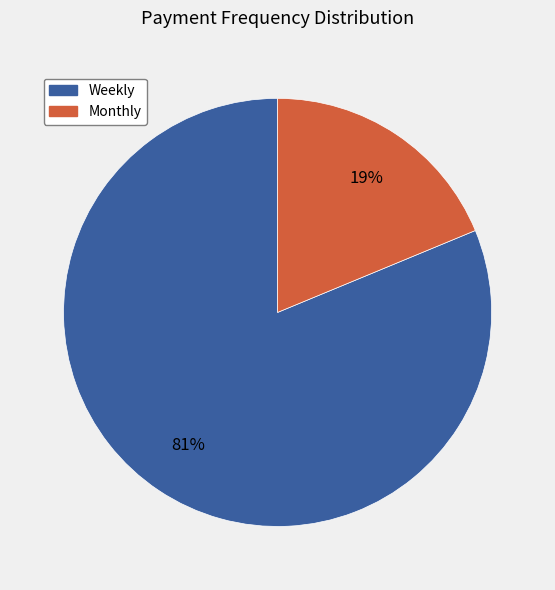

Combined, do Monthly and Weekly account for over 50%?

Yes